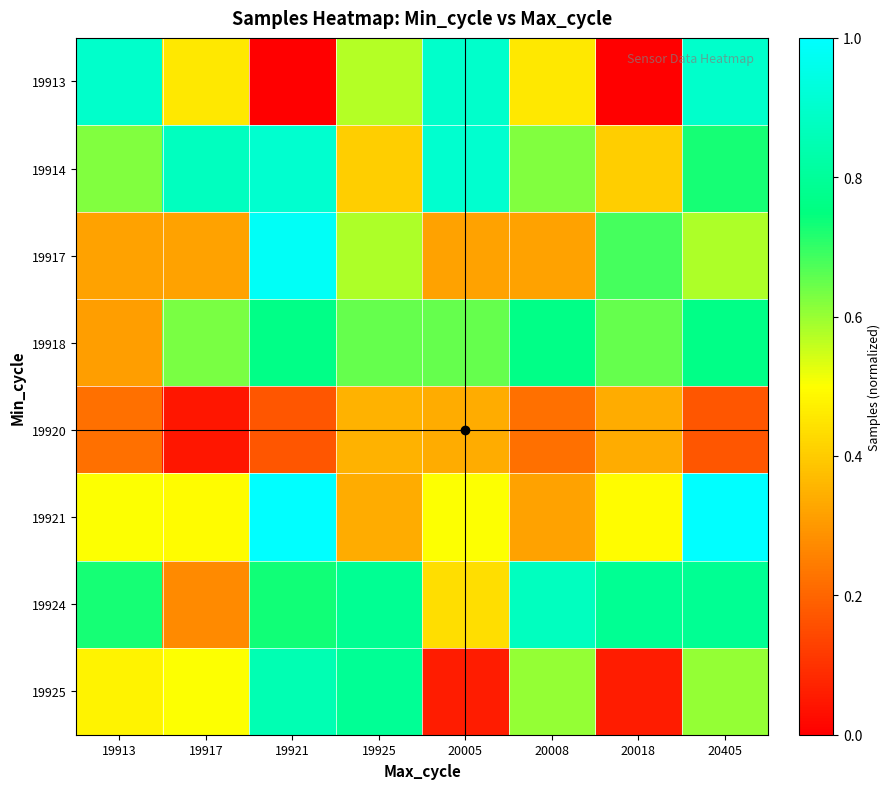

Reading left to right, transcribe all the data shown in this chart.

19913: 19913=0.9	19917=0.5	19921=0.0	19925=0.6	20005=0.9	20008=0.5	20018=0.0	20405=0.9
19914: 19913=0.6	19917=0.9	19921=0.9	19925=0.4	20005=0.9	20008=0.6	20018=0.4	20405=0.7
19917: 19913=0.3	19917=0.3	19921=1.0	19925=0.6	20005=0.3	20008=0.3	20018=0.7	20405=0.6
19918: 19913=0.3	19917=0.6	19921=0.8	19925=0.7	20005=0.7	20008=0.8	20018=0.7	20405=0.8
19920: 19913=0.2	19917=0.0	19921=0.2	19925=0.4	20005=0.3	20008=0.2	20018=0.3	20405=0.2
19921: 19913=0.5	19917=0.5	19921=1.0	19925=0.3	20005=0.5	20008=0.3	20018=0.5	20405=1.0
19924: 19913=0.7	19917=0.3	19921=0.7	19925=0.8	20005=0.4	20008=0.9	20018=0.8	20405=0.8
19925: 19913=0.5	19917=0.5	19921=0.9	19925=0.8	20005=0.1	20008=0.6	20018=0.1	20405=0.6